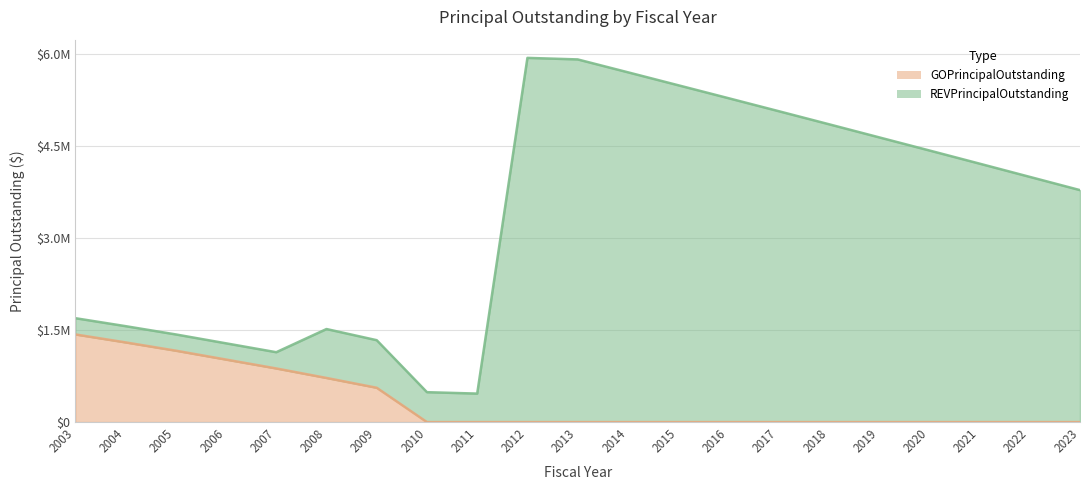

Which has a higher value, 2012 or 2013?

2012